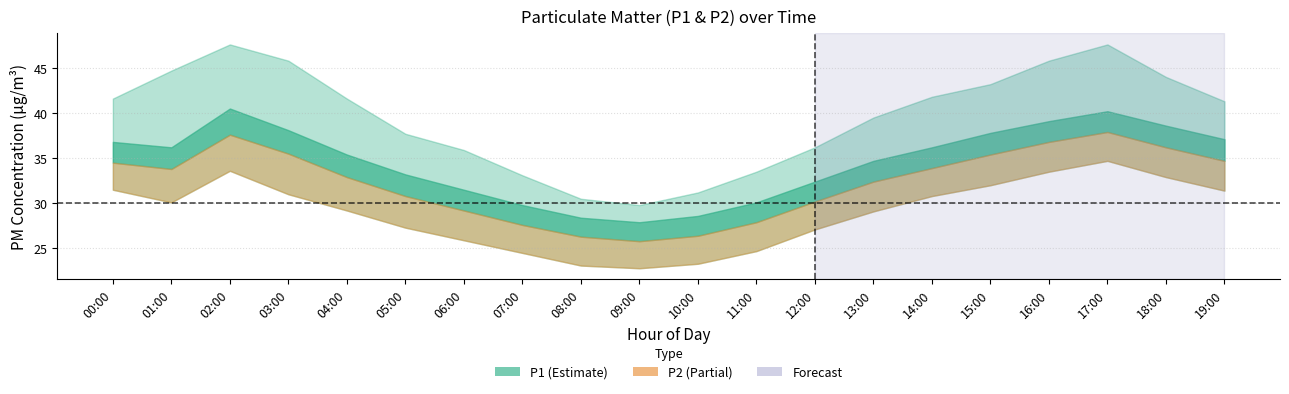

Between 00:00 and 05:00, which is larger?

00:00